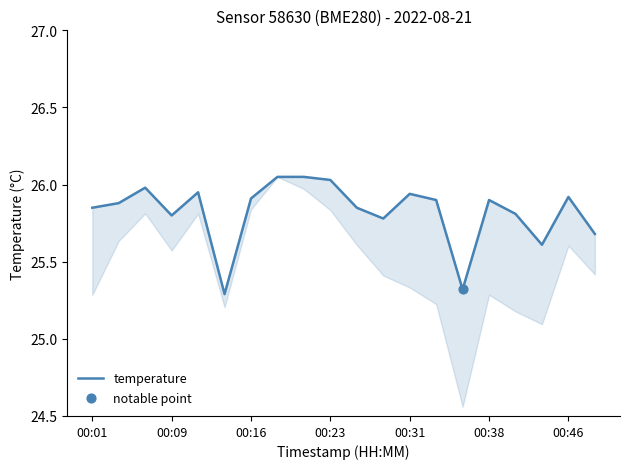

Approximately how many times larger is the value at 8 compared to 19?

1.0